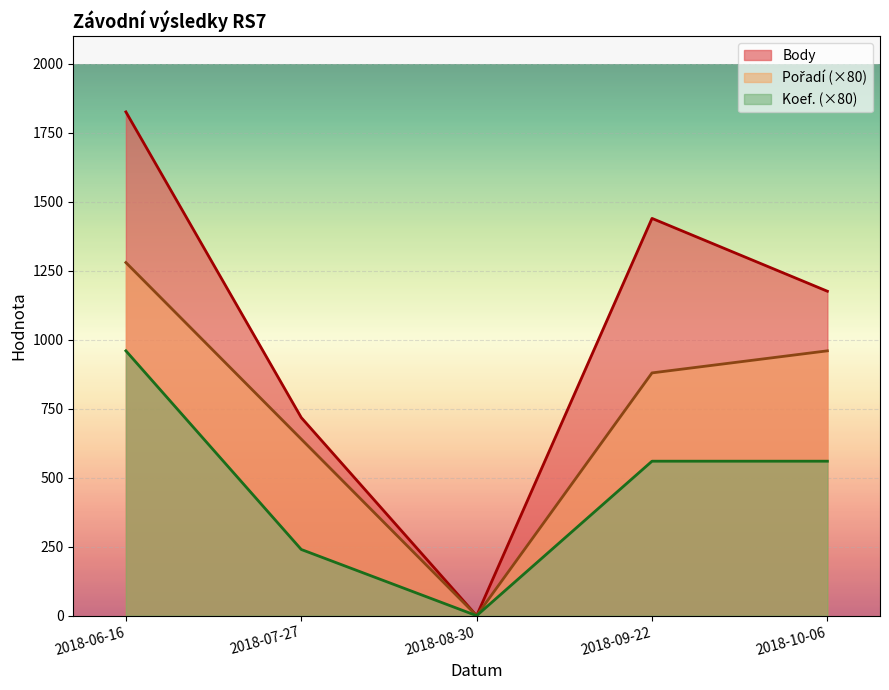

Does the chart display data point markers on the line(s)?

No